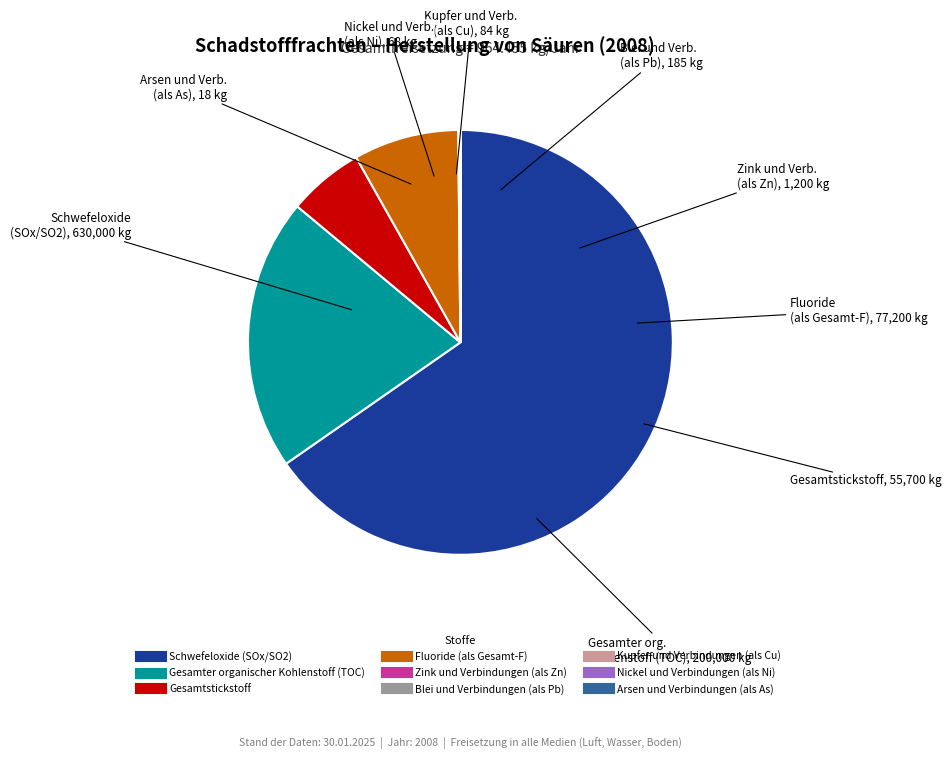

Which category has the biggest portion of the pie?

Schwefeloxide (SOx/SO2)